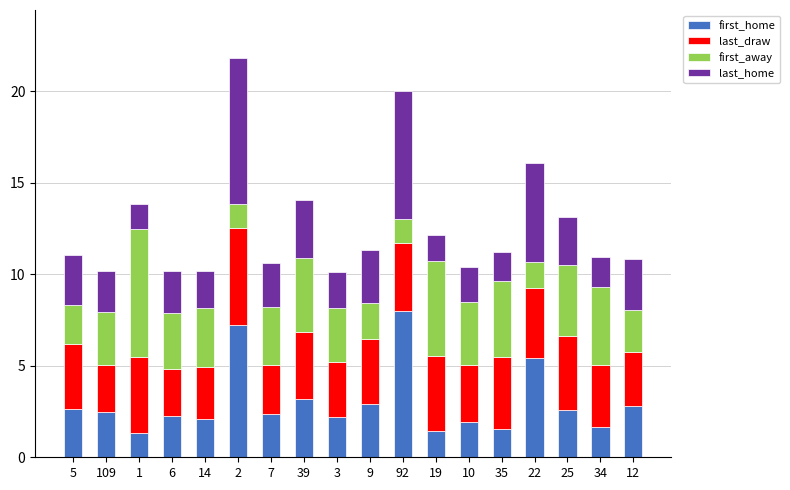

Which category has the highest value in the first_home series?

92